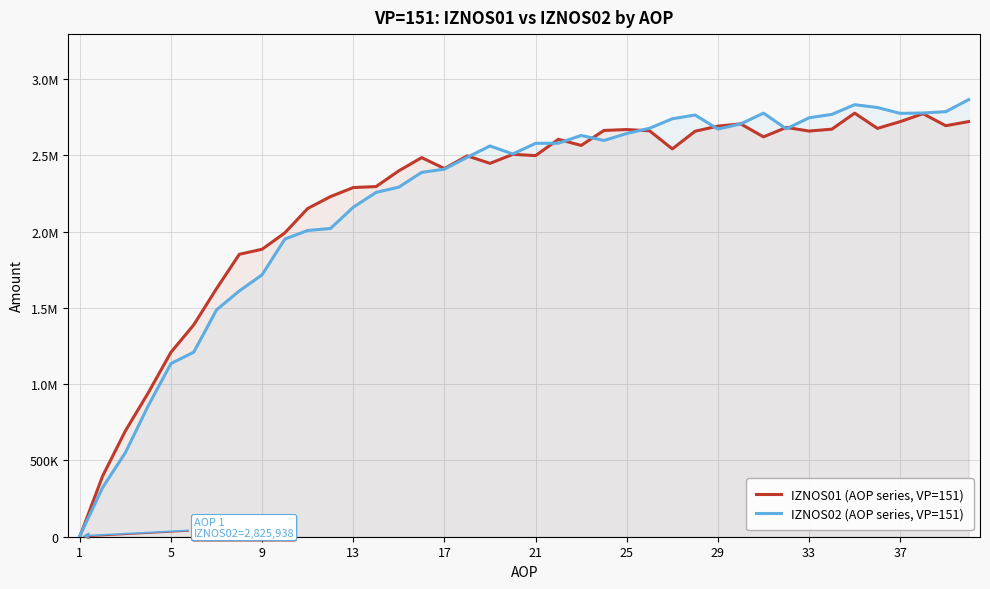

Which series has the widest spread of values?

IZNOS02 (AOP series, VP=151)